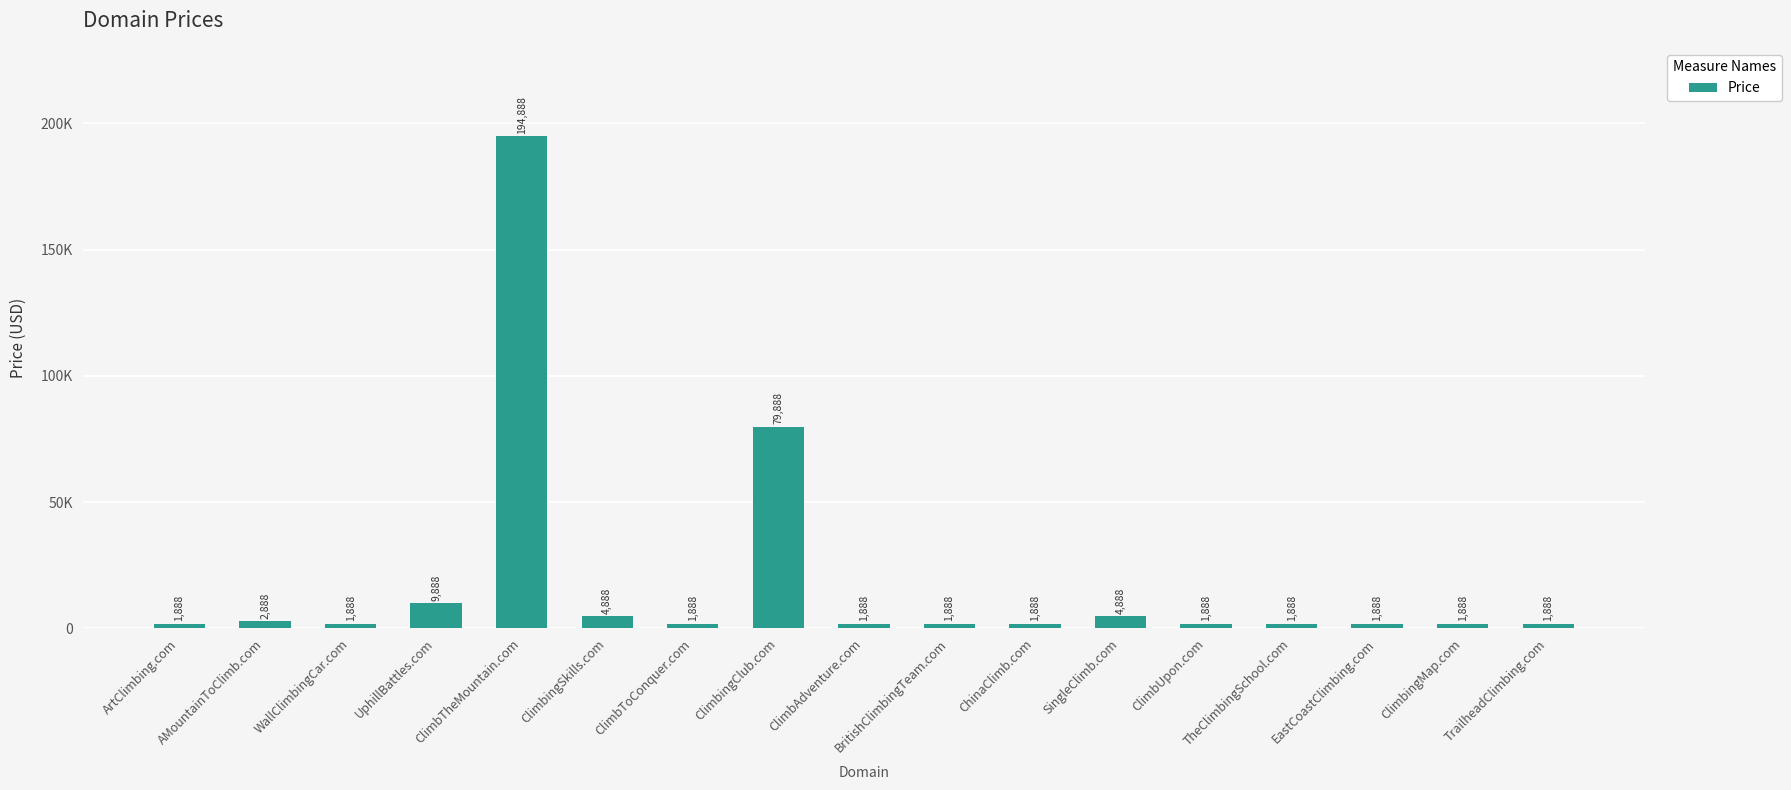

Reading left to right, list all the values displayed in this chart.

1888	2888	1888	9888	194888	4888	1888	79888	1888	1888	1888	4888	1888	1888	1888	1888	1888